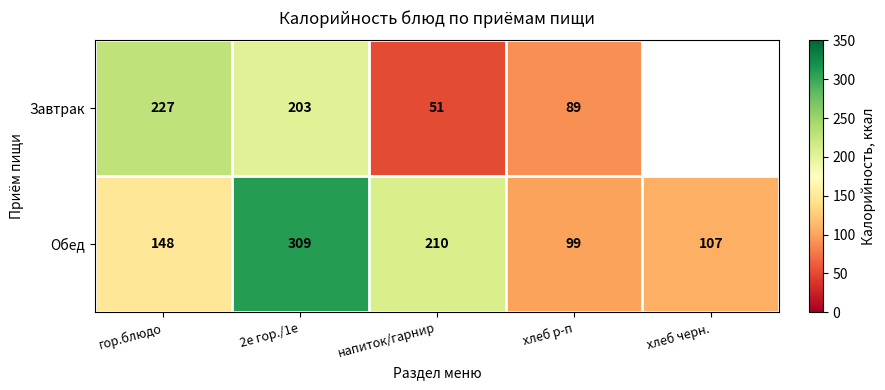

What is the difference between the maximum and minimum values in the Обед series?

210